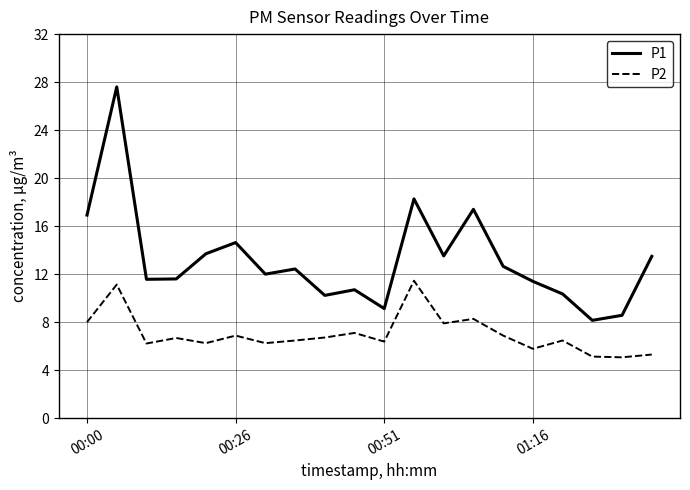

What are all the series names shown in the legend?

P1, P2